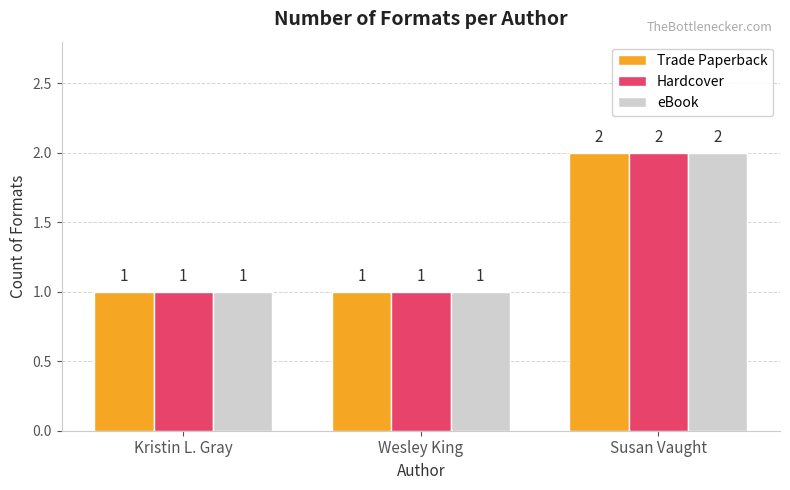

What is the value of the Hardcover bar at the 1st from the left?

1